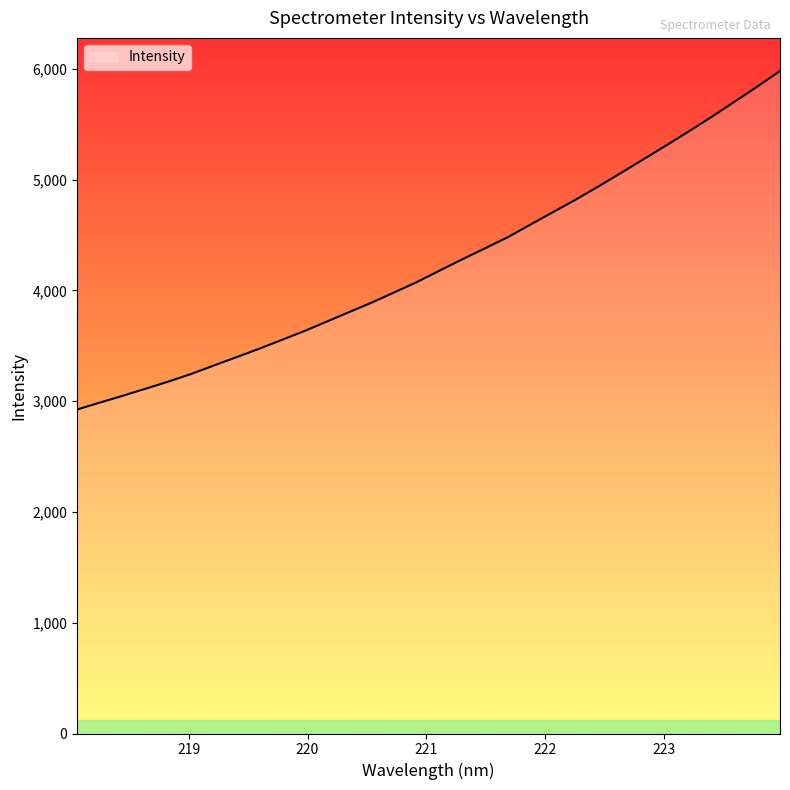

What is the minimum value shown in the chart?

2925.4